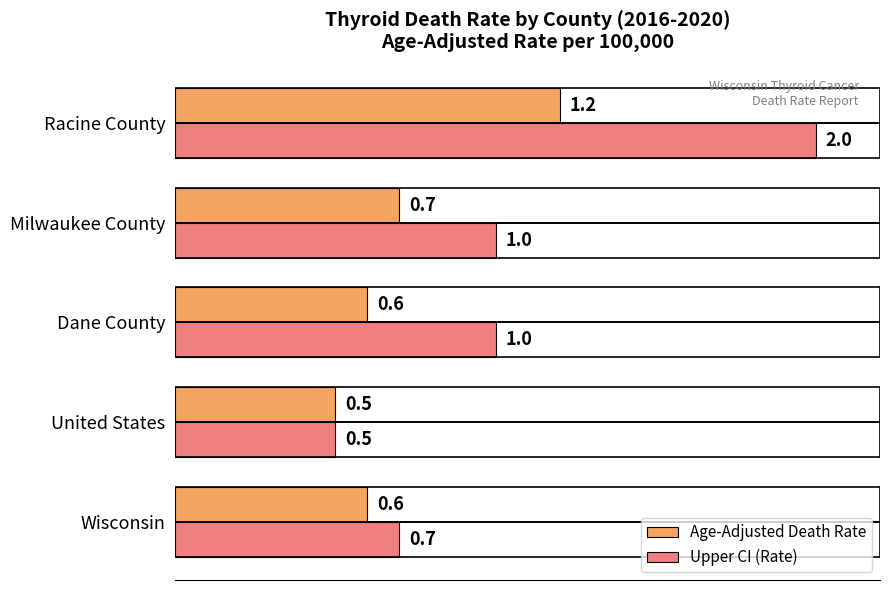

Count the Upper CI (Rate) values in the range 0 to 1.

4